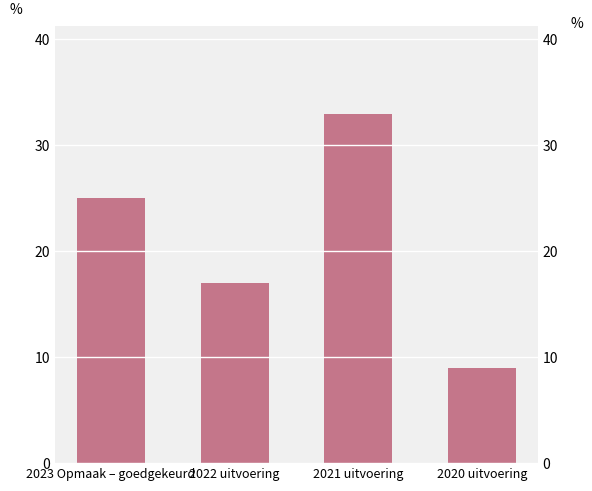

Approximately how many times larger is the value at 2022 uitvoering compared to 2020 uitvoering?

1.9